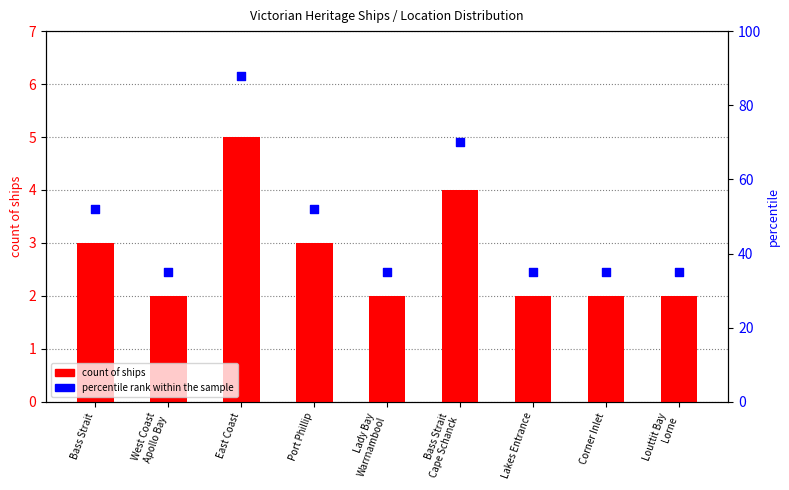

At which category is the sum across all series the highest?

East Coast